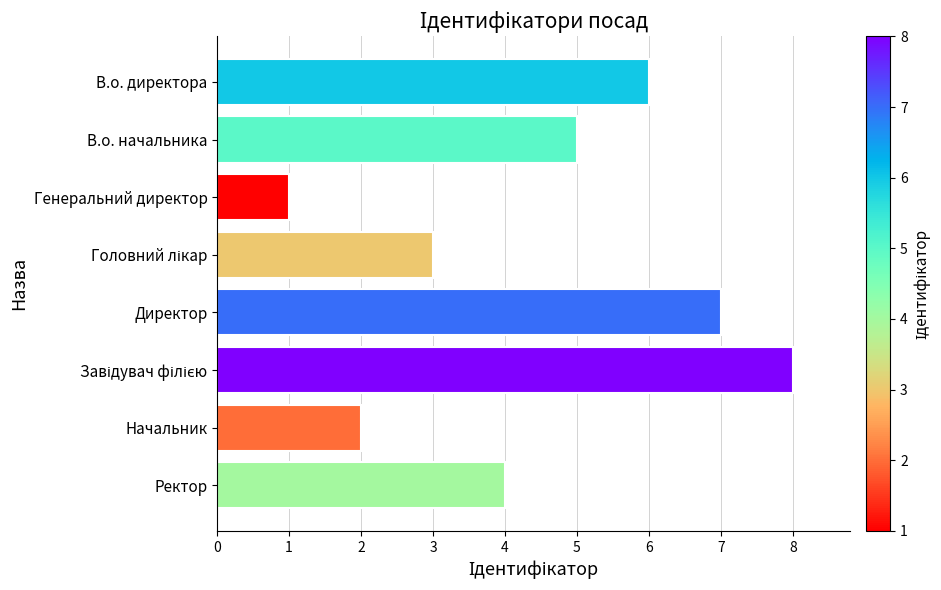

How many bars are there in total?

8